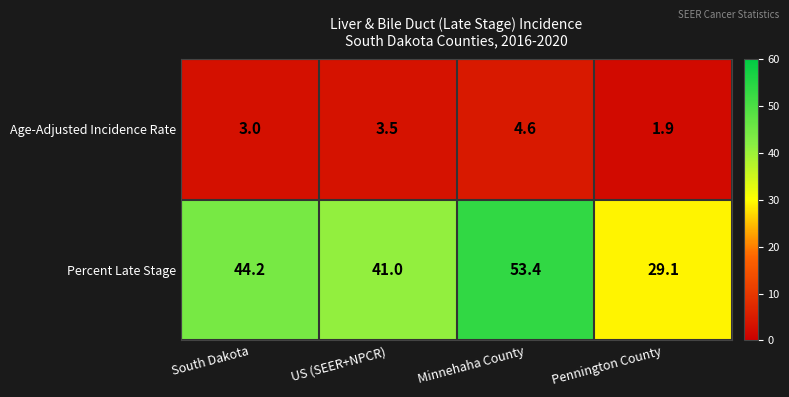

List the series in order of their overall mean, lowest first.

Age-Adjusted Incidence Rate, Percent Late Stage